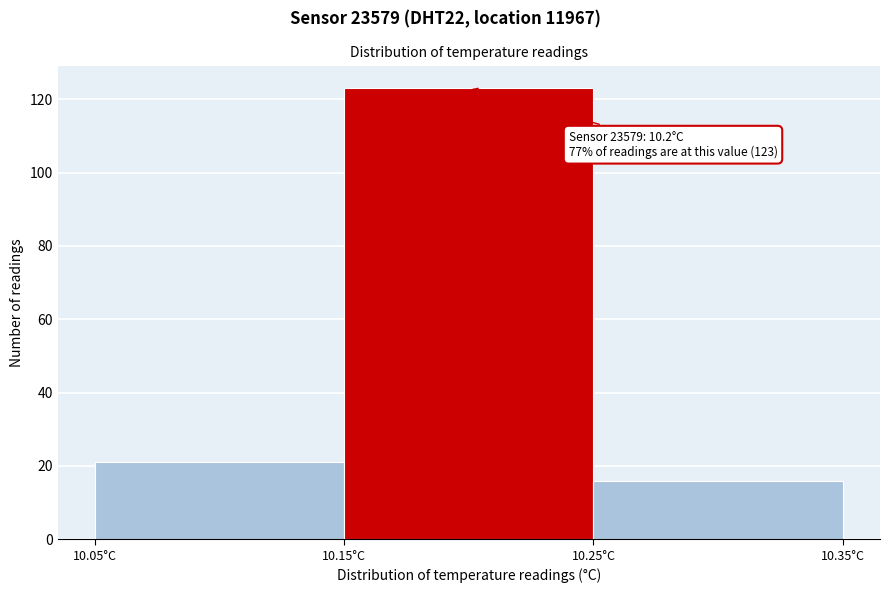

Over which range of the x-axis is the bar tallest?

10.15 to 10.25